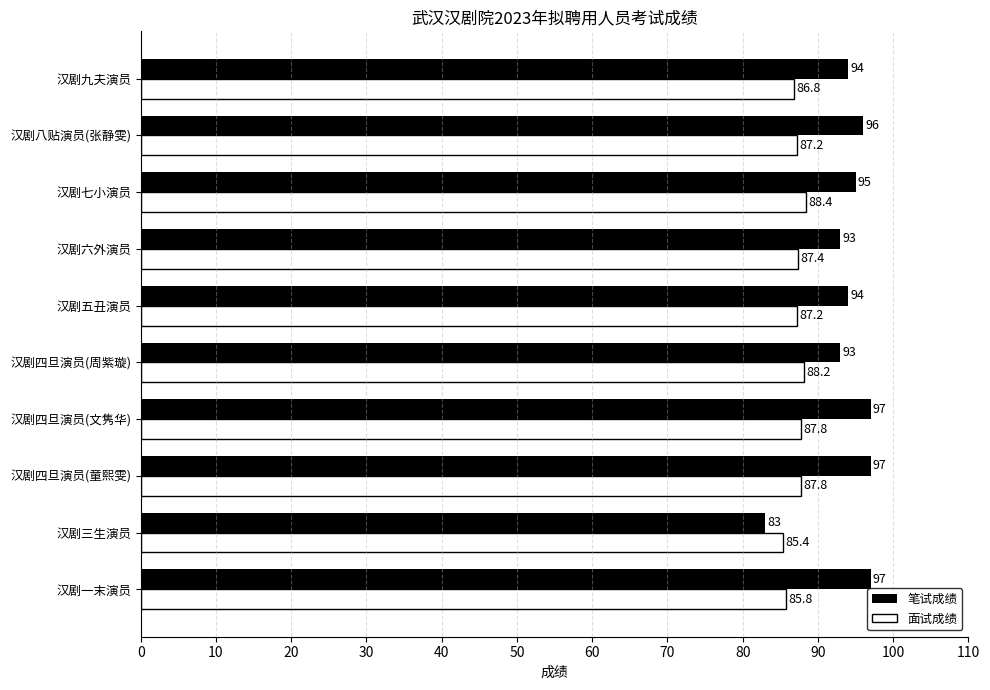

At which label is 面试成绩 closest to 86?

汉剧一末演员